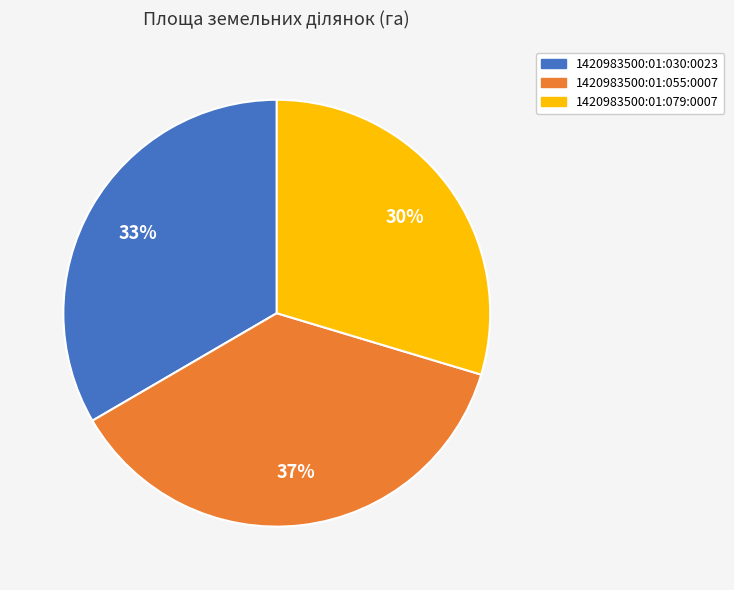

Is it true that 1420983500:01:079:0007 is 19% of the pie?

False